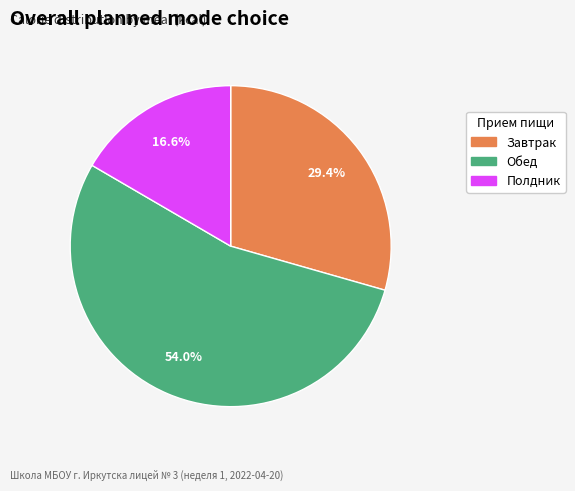

What percentage is NOT represented by Полдник?

83.4%